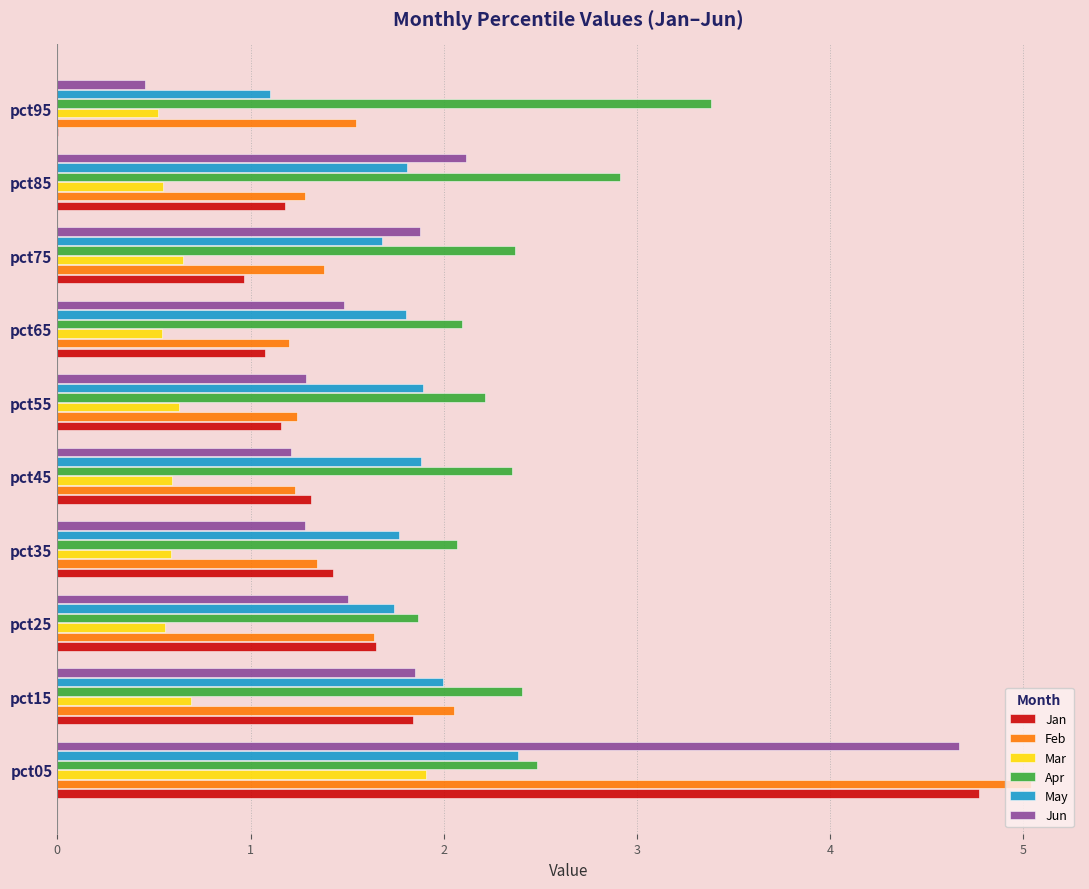

Read the Jun value at pct55.

1.3